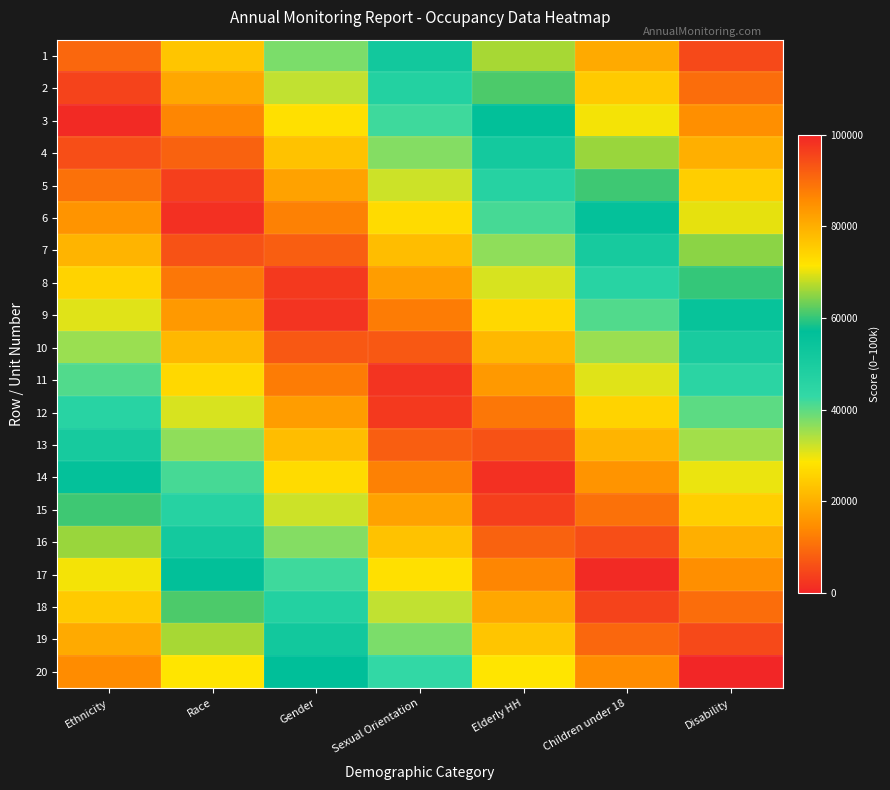

At which category is the sum across all series the highest?

Disability